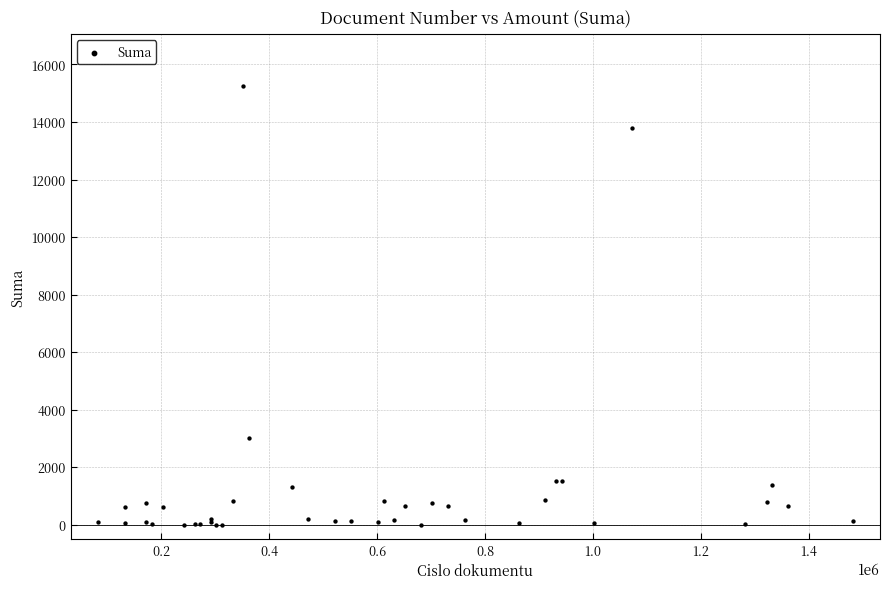

What Y value in the scatter plot is closest to 7620?

3000.0